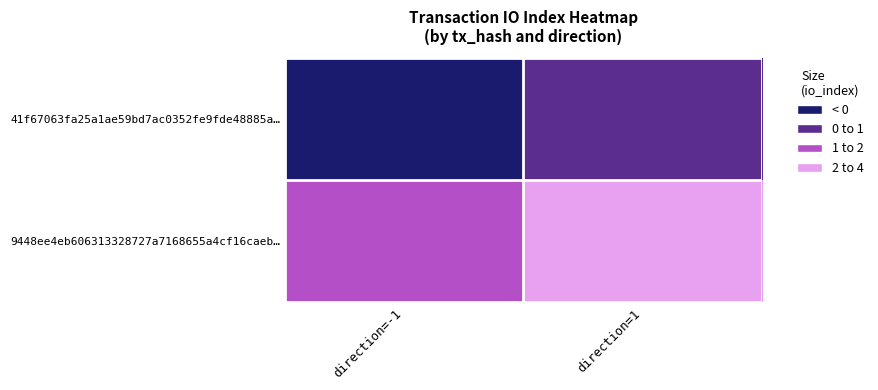

What is the difference between the highest and lowest values at direction=1?

3